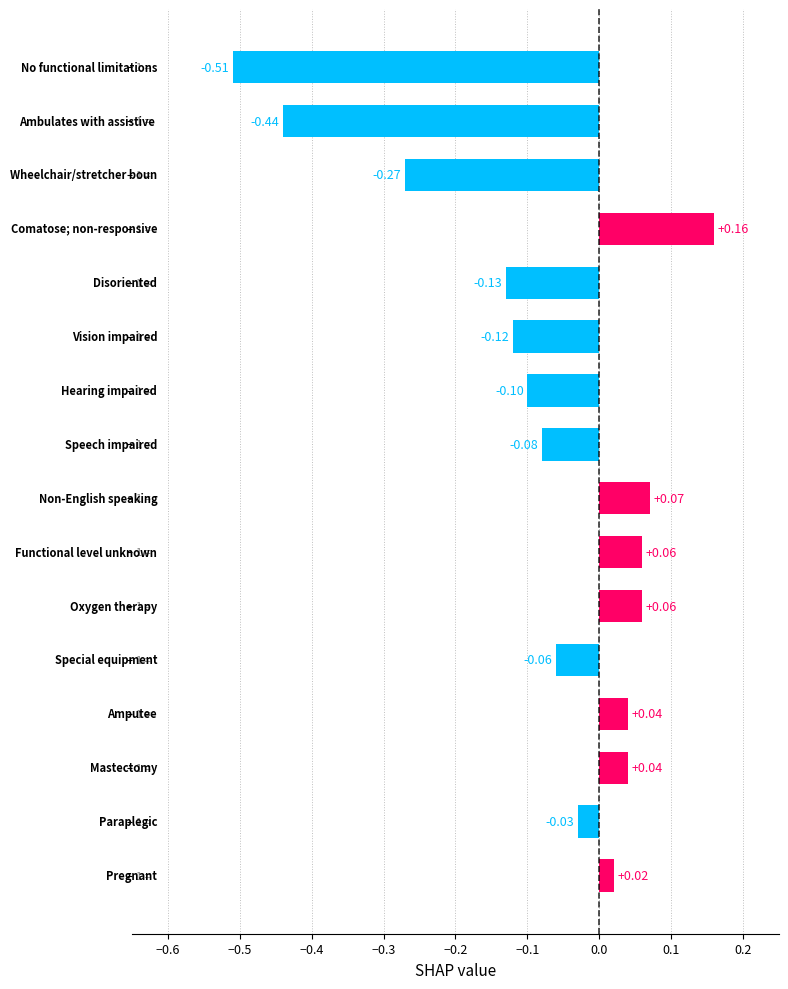

What is the difference between the second highest and second lowest values?

0.5